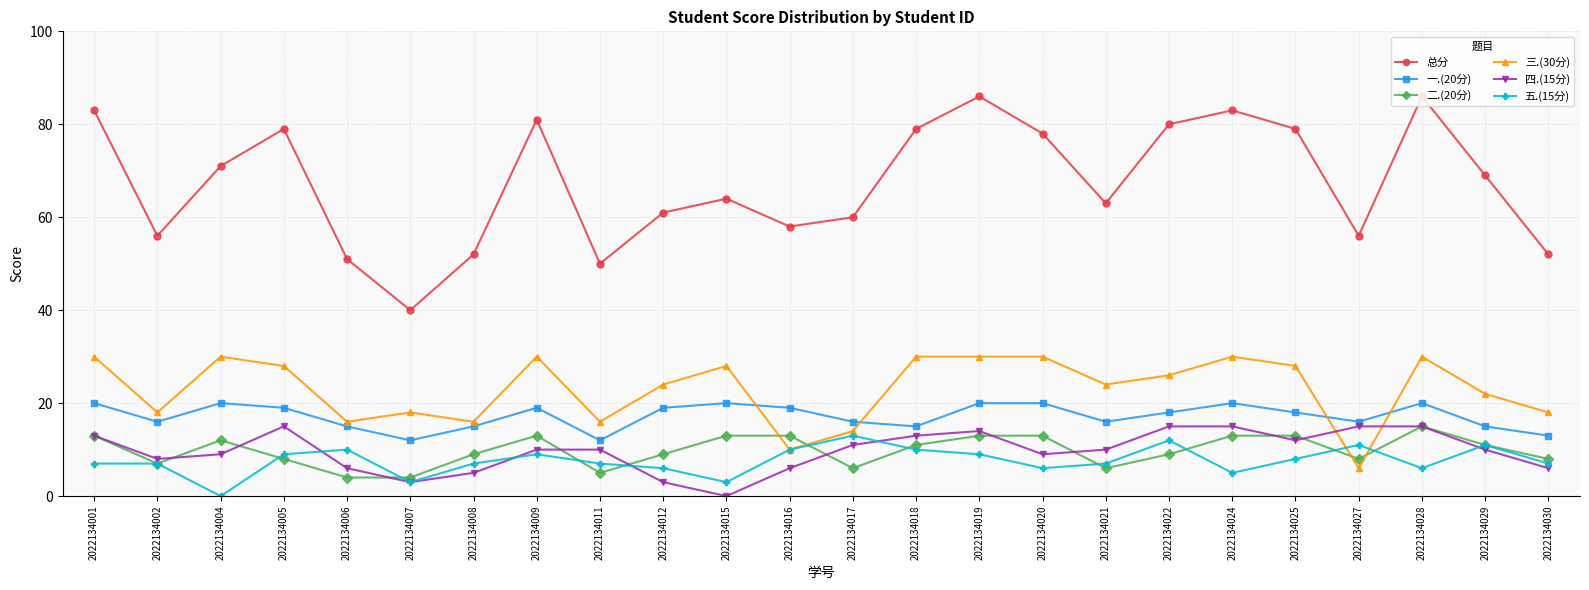

How many values in 四.(15分) are above zero?

23